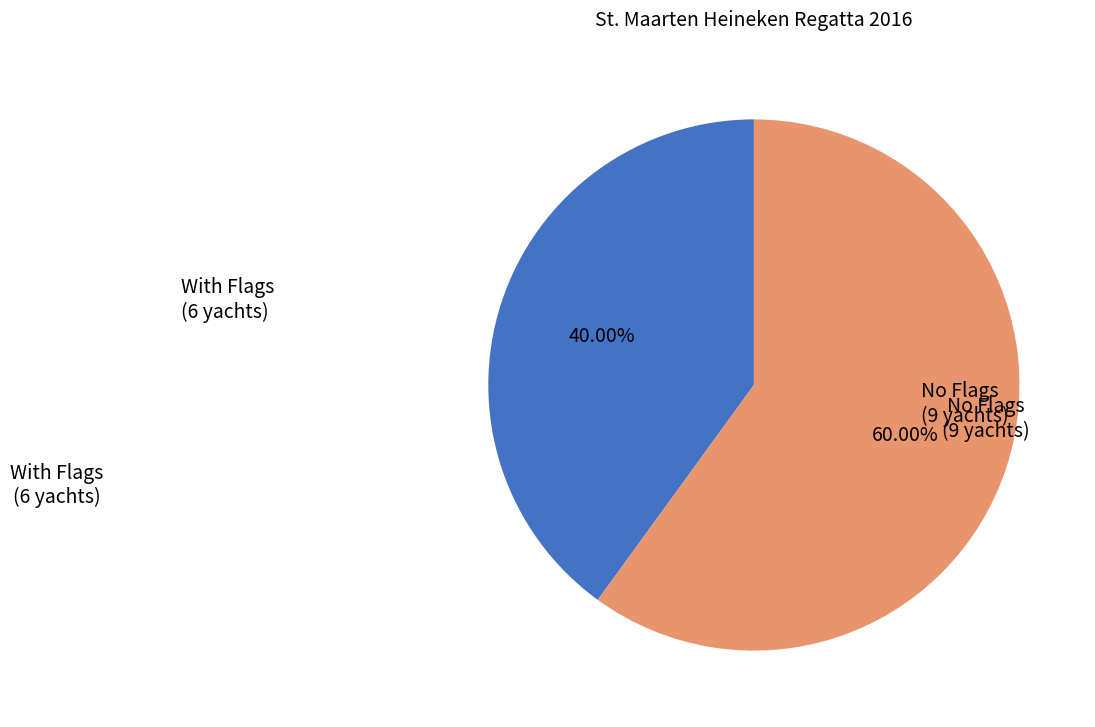

Does any single category account for the majority?

Yes